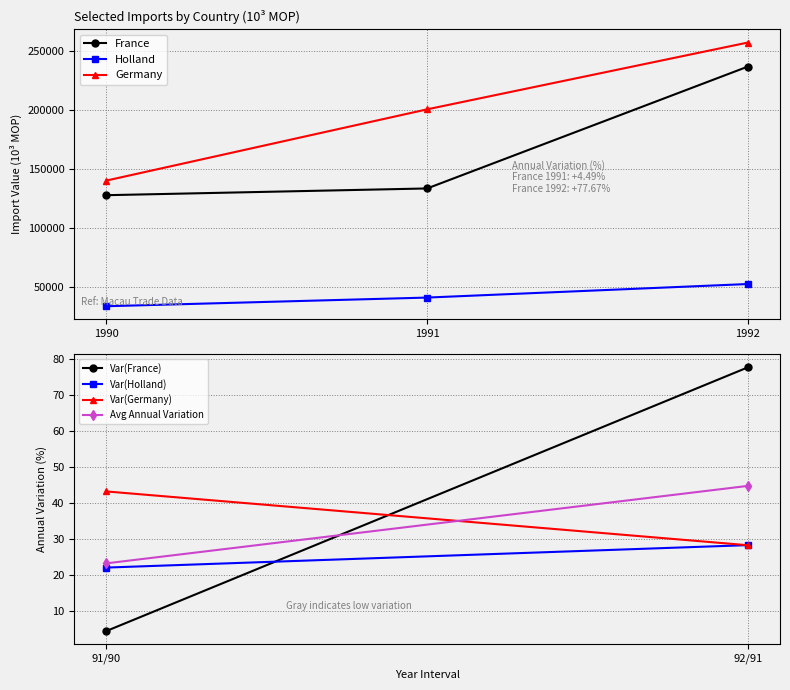

List the labels in order of Holland value, largest first.

1992, 1991, 1990